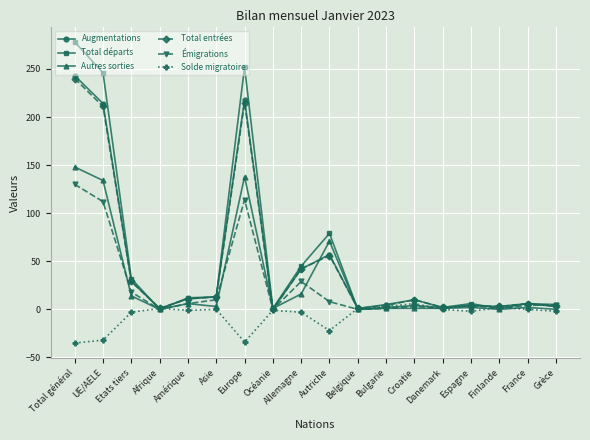

The value of Solde migratoire at Asie is 13. True or false?

False